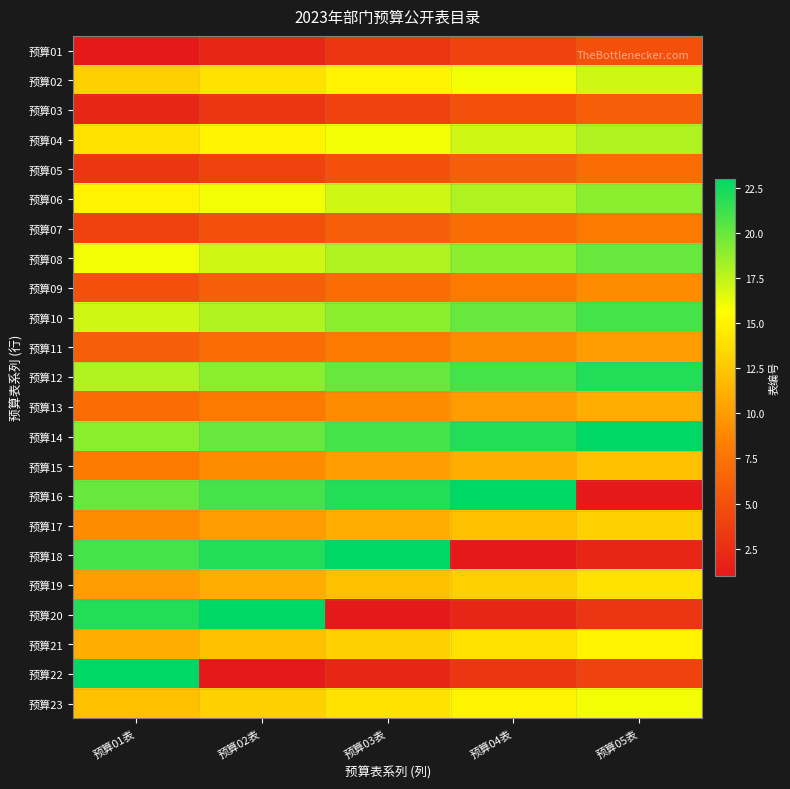

Reading left to right, list all the values displayed in this chart.

预算01: 预算01表=1	预算02表=2	预算03表=3	预算04表=4	预算05表=5
预算02: 预算01表=13	预算02表=14	预算03表=15	预算04表=16	预算05表=17
预算03: 预算01表=2	预算02表=3	预算03表=4	预算04表=5	预算05表=6
预算04: 预算01表=14	预算02表=15	预算03表=16	预算04表=17	预算05表=18
预算05: 预算01表=3	预算02表=4	预算03表=5	预算04表=6	预算05表=7
预算06: 预算01表=15	预算02表=16	预算03表=17	预算04表=18	预算05表=19
预算07: 预算01表=4	预算02表=5	预算03表=6	预算04表=7	预算05表=8
预算08: 预算01表=16	预算02表=17	预算03表=18	预算04表=19	预算05表=20
预算09: 预算01表=5	预算02表=6	预算03表=7	预算04表=8	预算05表=9
预算10: 预算01表=17	预算02表=18	预算03表=19	预算04表=20	预算05表=21
预算11: 预算01表=6	预算02表=7	预算03表=8	预算04表=9	预算05表=10
预算12: 预算01表=18	预算02表=19	预算03表=20	预算04表=21	预算05表=22
预算13: 预算01表=7	预算02表=8	预算03表=9	预算04表=10	预算05表=11
预算14: 预算01表=19	预算02表=20	预算03表=21	预算04表=22	预算05表=23
预算15: 预算01表=8	预算02表=9	预算03表=10	预算04表=11	预算05表=12
预算16: 预算01表=20	预算02表=21	预算03表=22	预算04表=23	预算05表=1
预算17: 预算01表=9	预算02表=10	预算03表=11	预算04表=12	预算05表=13
预算18: 预算01表=21	预算02表=22	预算03表=23	预算04表=1	预算05表=2
预算19: 预算01表=10	预算02表=11	预算03表=12	预算04表=13	预算05表=14
预算20: 预算01表=22	预算02表=23	预算03表=1	预算04表=2	预算05表=3
预算21: 预算01表=11	预算02表=12	预算03表=13	预算04表=14	预算05表=15
预算22: 预算01表=23	预算02表=1	预算03表=2	预算04表=3	预算05表=4
预算23: 预算01表=12	预算02表=13	预算03表=14	预算04表=15	预算05表=16